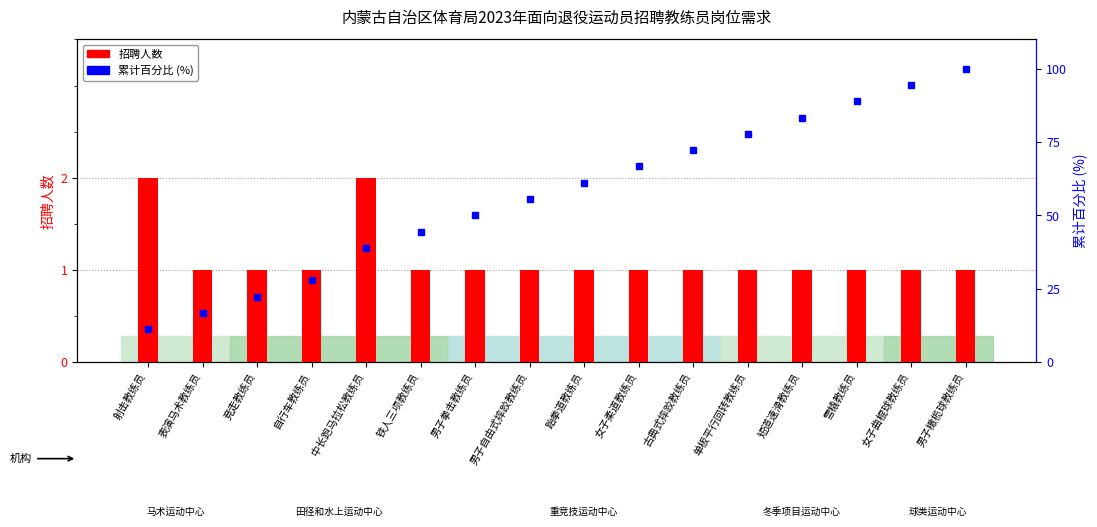

What is the approximate value of 累计百分比 at 男子拳击教练员?

50.0